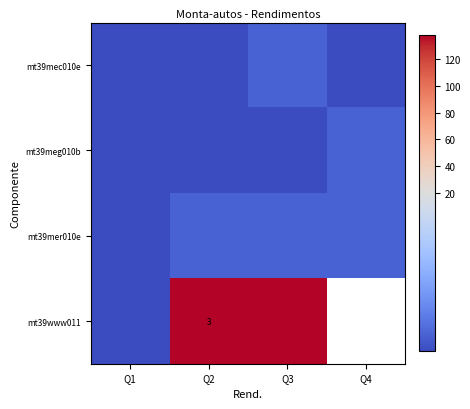

How many values in the mt39mer010e series are below 3?

1